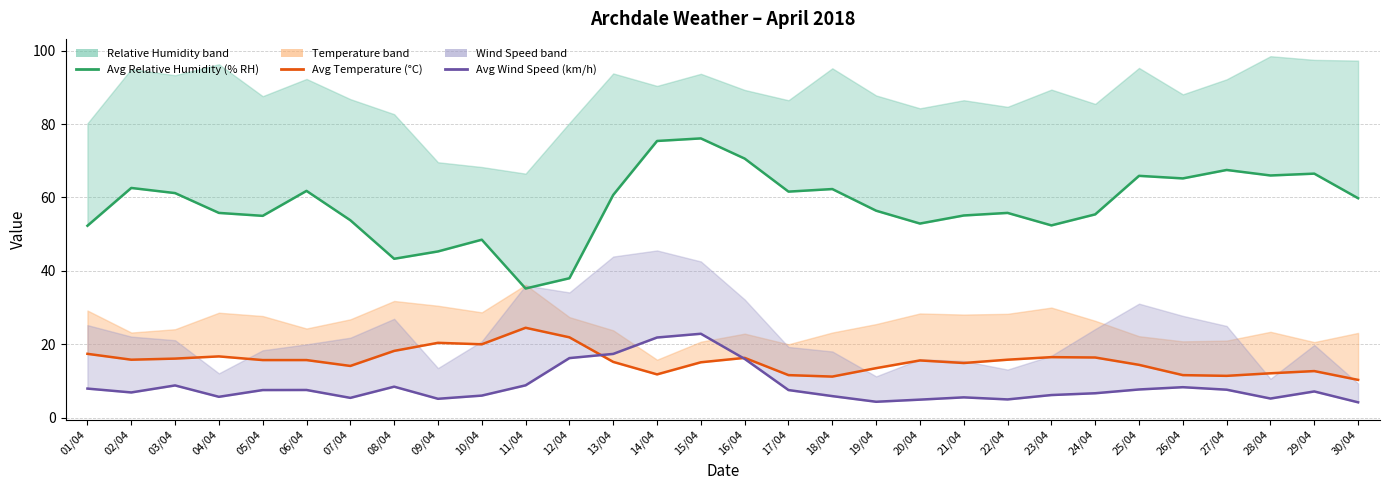

Is it true that Avg Wind Speed (km/h) equals 4.0 at 29/04?

False